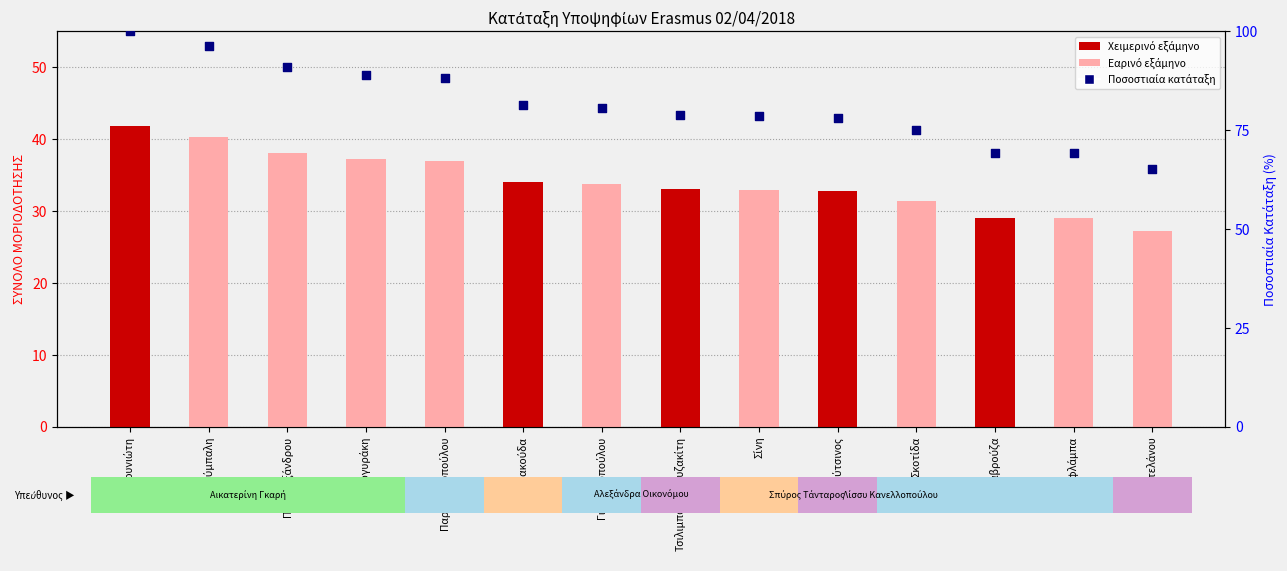

Which series contains the lowest Y value?

ΣΥΝΟΛΟ ΜΟΡΙΟΔΟΤΗΣΗΣ